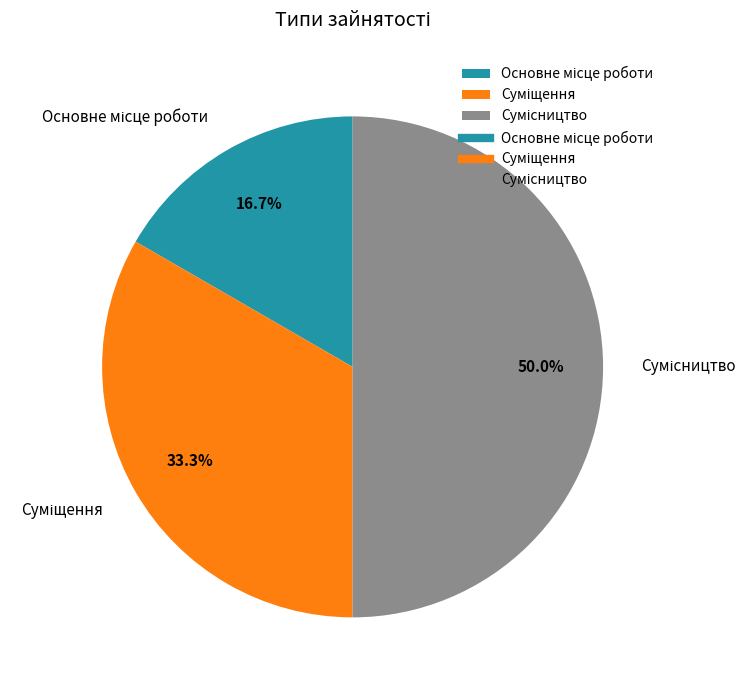

To the nearest percent, what is the average slice percentage?

33%